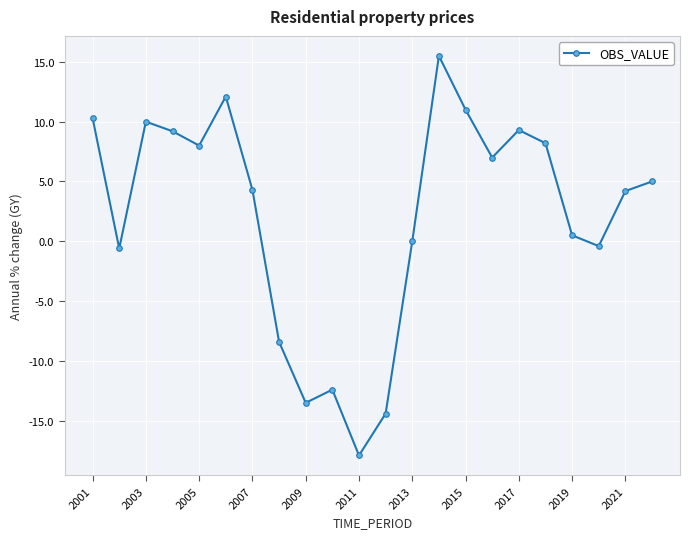

What is the sum of all values?

47.0